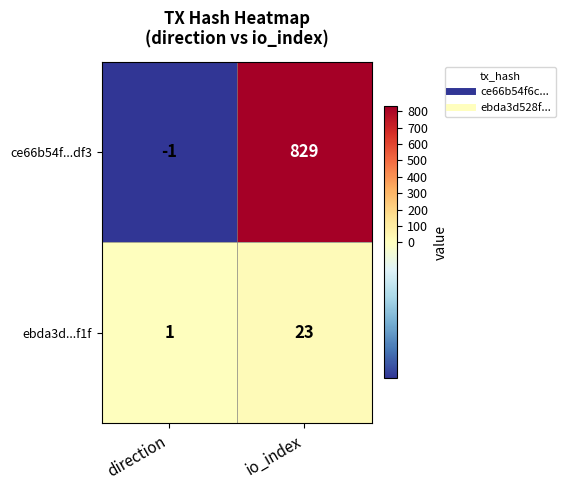

What is the maximum value for ce66b54f...df3?

829